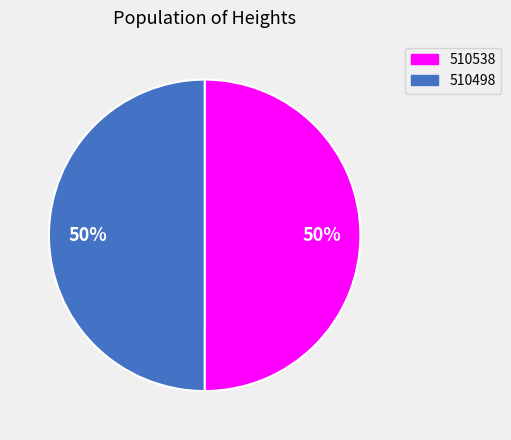

True or false: 510498 accounts for 60% of the total.

False